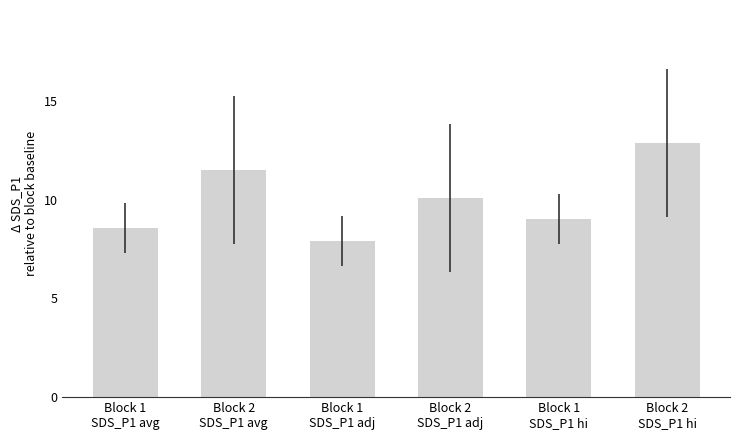

What is the value of the 6th bar from the left?

12.9